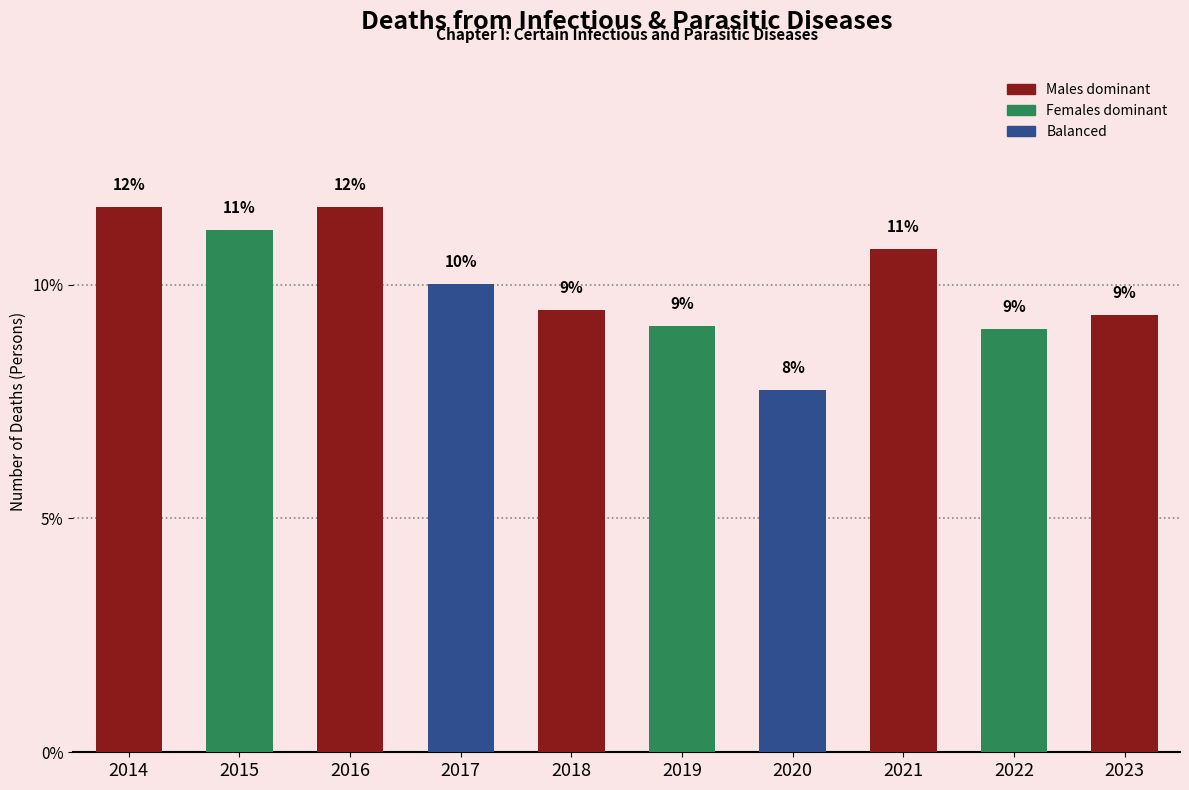

How many bars are there in total?

10